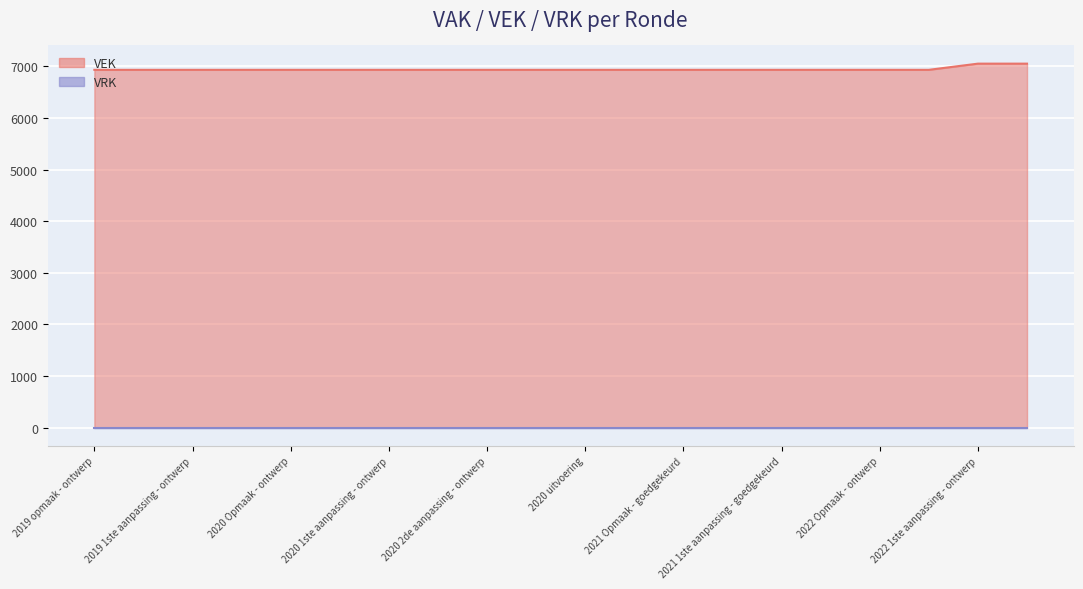

The value at 2020 1ste aanpassing - ontwerp is 3668. True or false?

False